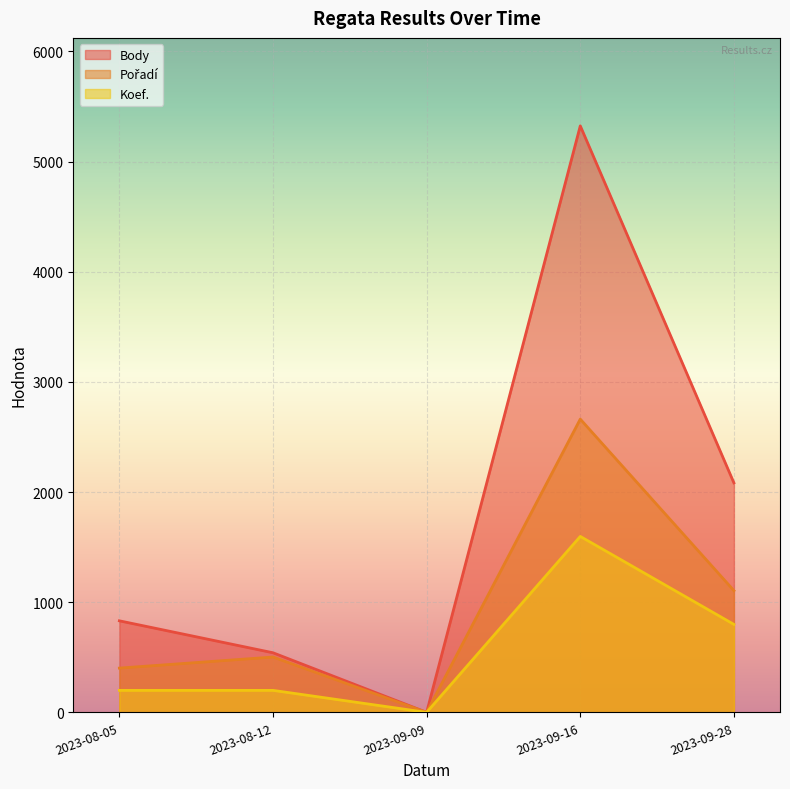

What is the label of the 3rd point from the right?

2023-09-09